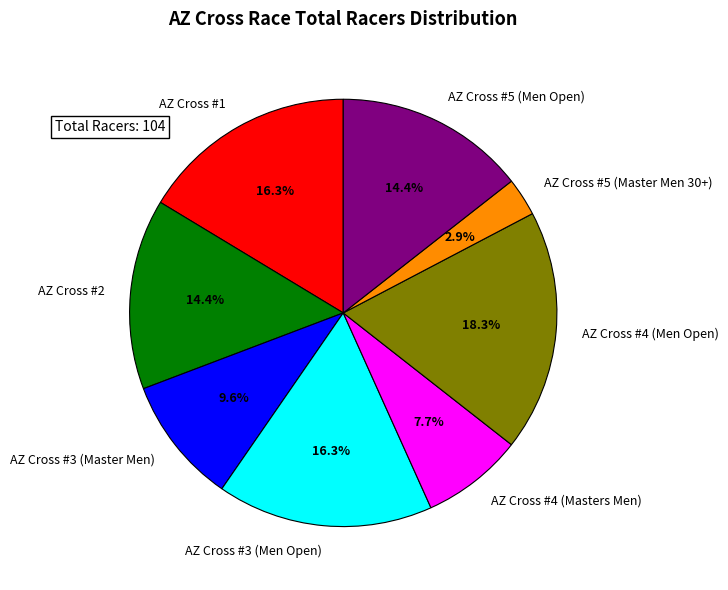

Count the number of slices in the pie.

8